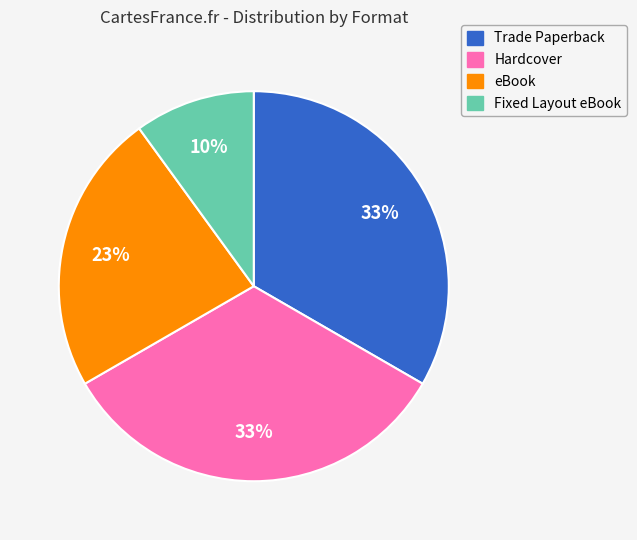

Approximately how many times larger is the value at Fixed Layout eBook compared to Hardcover?

0.3